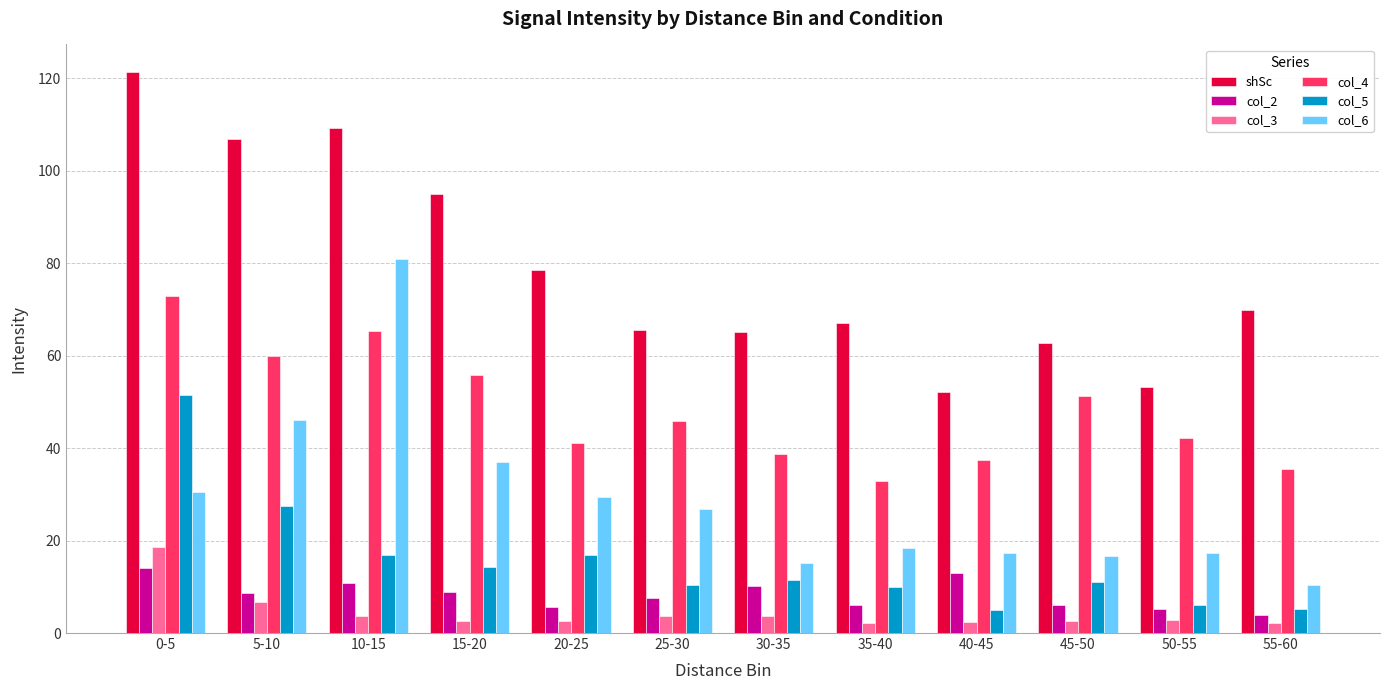

At 30-35, list the series in order from largest to smallest.

shSc, col_4, col_6, col_5, col_2, col_3